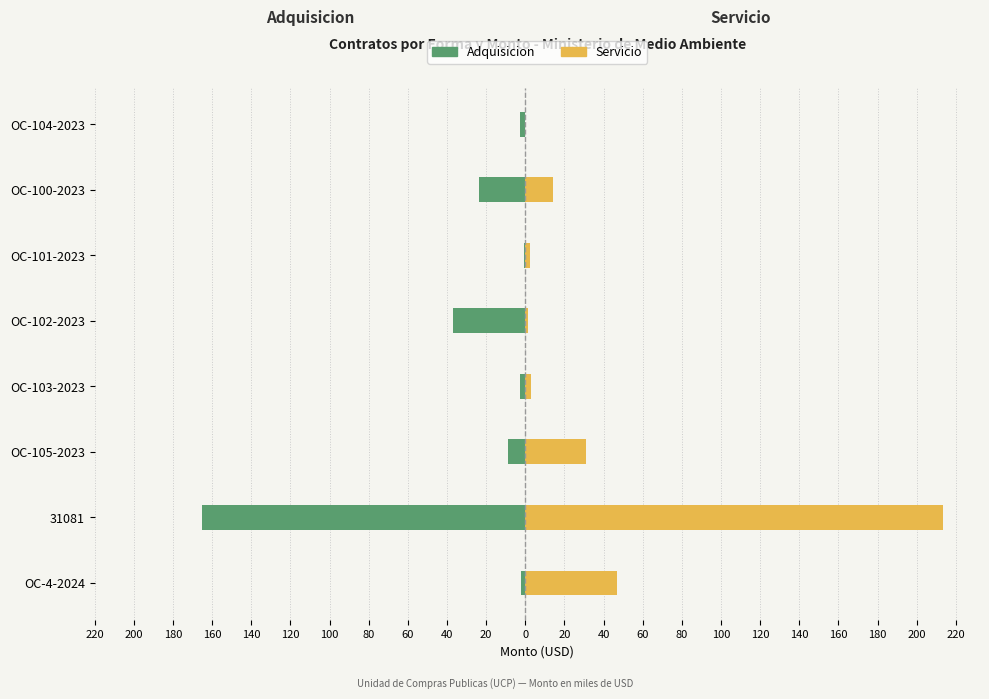

Rank the series by their maximum value, from lowest to highest.

Adquisicion, Servicio